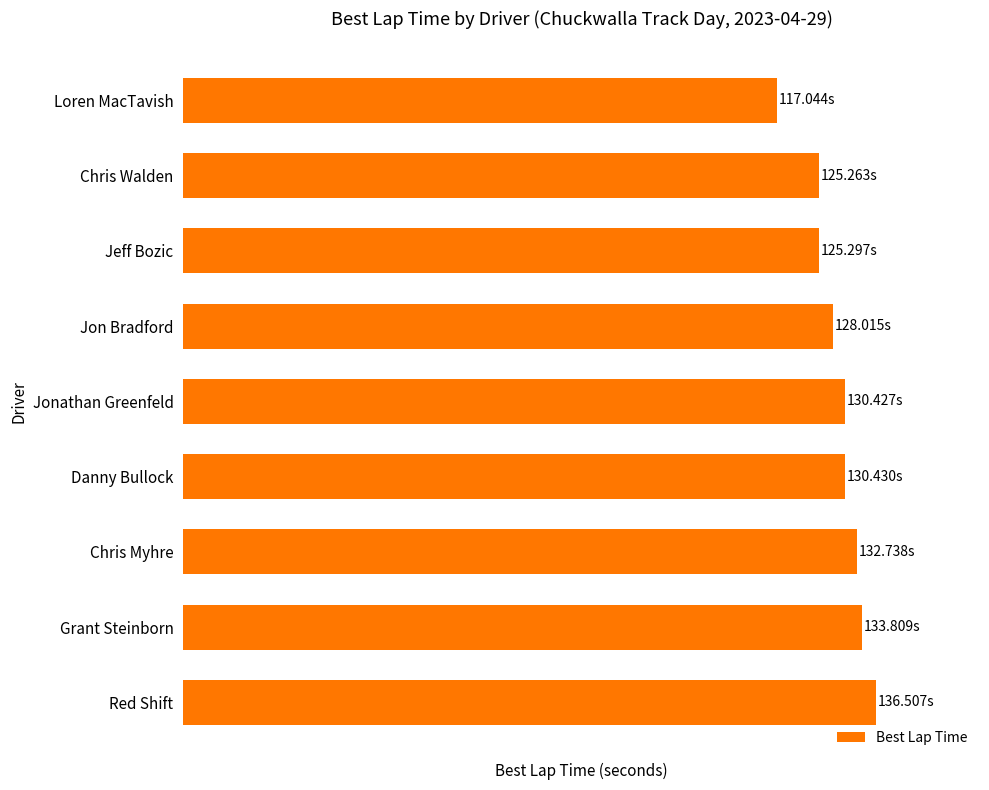

How many bars are there in total?

9